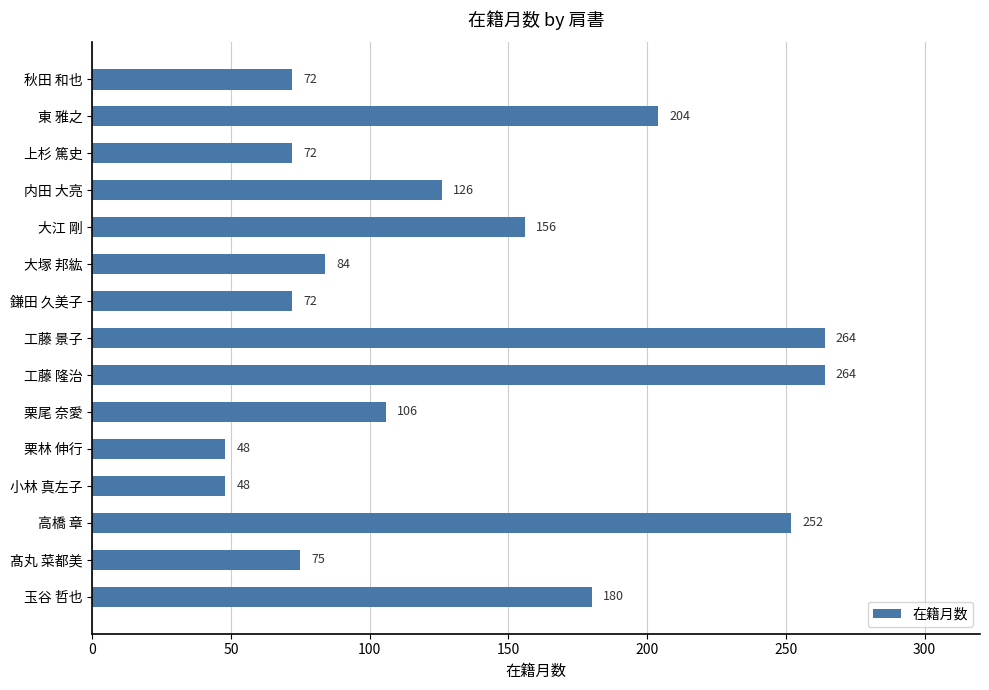

The value at 玉谷 哲也 is 180. True or false?

True